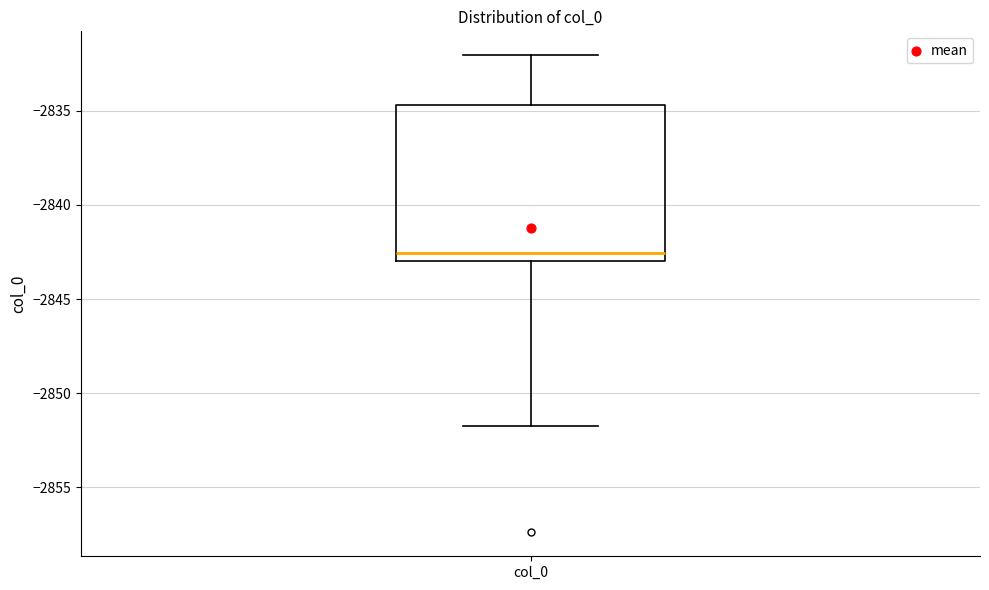

Transcribe this box plot: give where the median line is, the range the box spans, and where the two whiskers end, as read against the y-axis. The values are not printed on the chart, so give them approximately, as read against the axis.

median -2842.5, box -2843.0 to -2834.5, whiskers -2851.5 to -2832.0